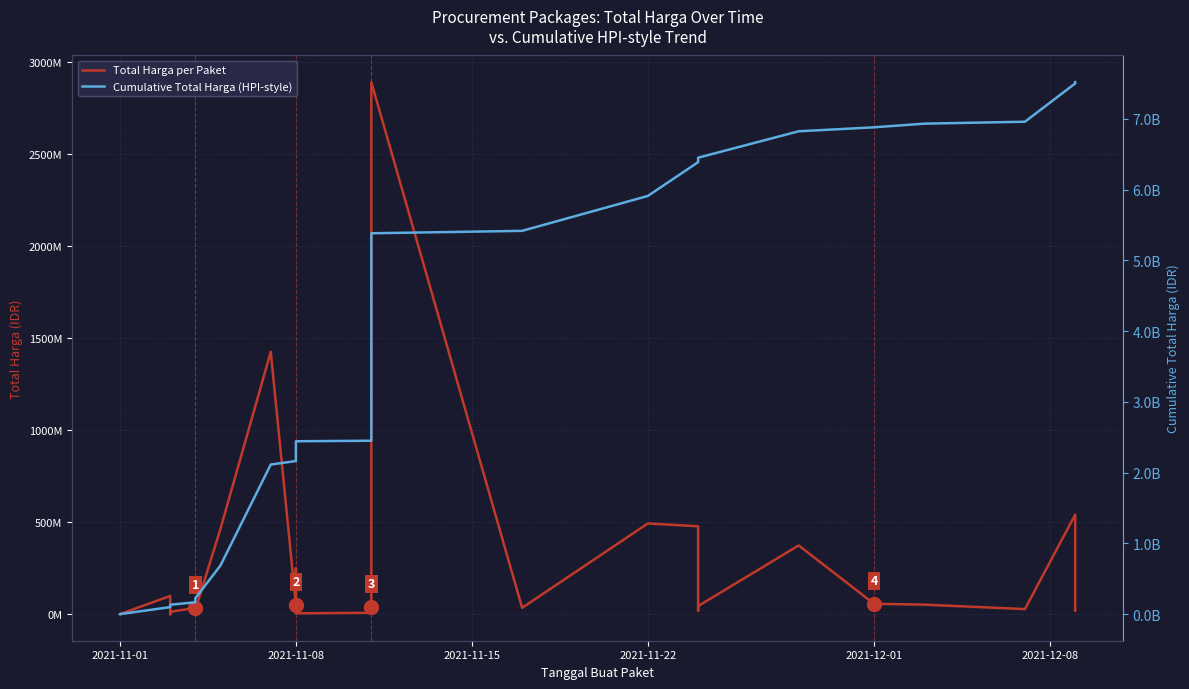

How many data points in Cumulative Total Harga (HPI-style) are above 2172852885?

17